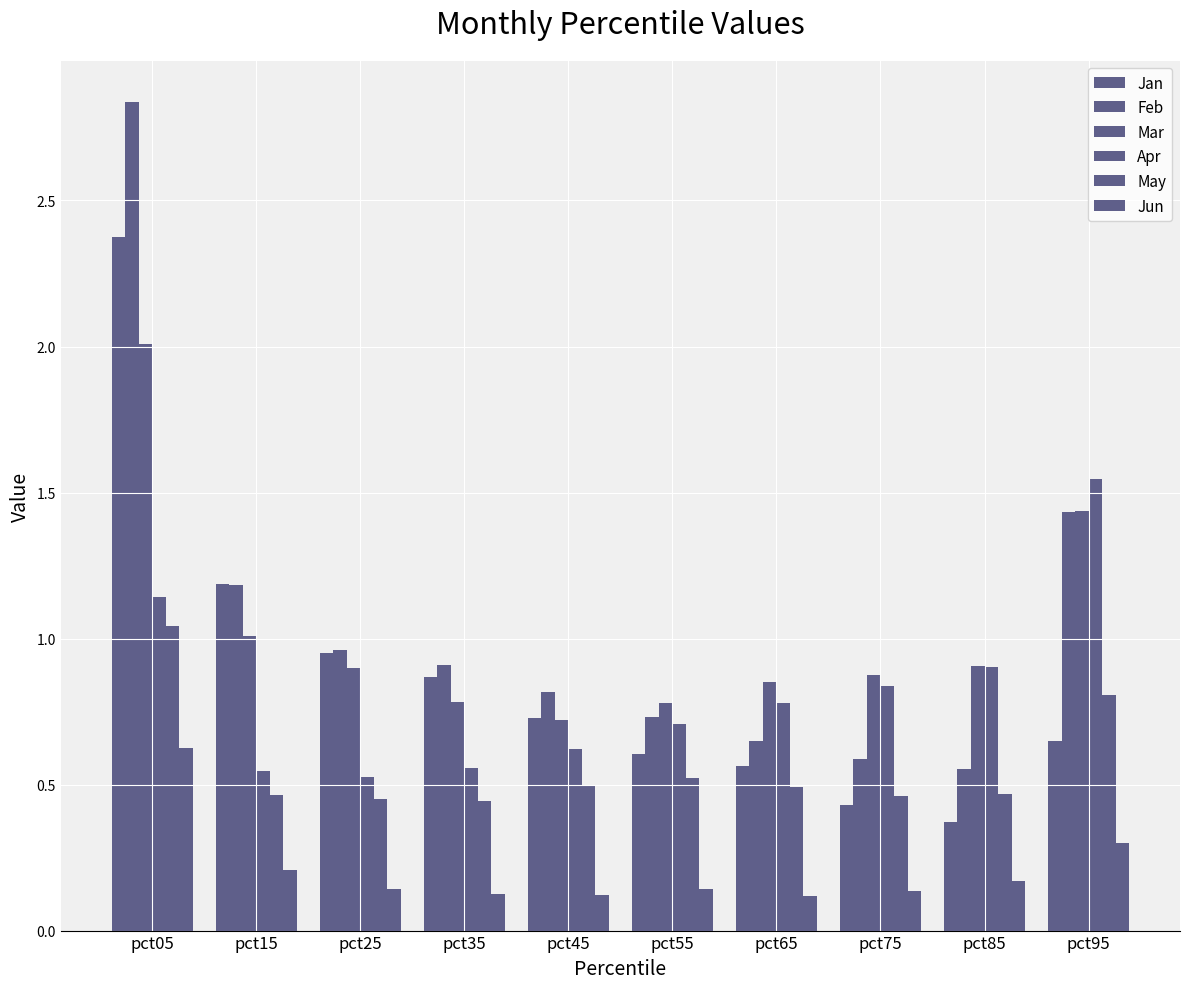

The Jun series shows 0.2 at pct15. True or false?

True